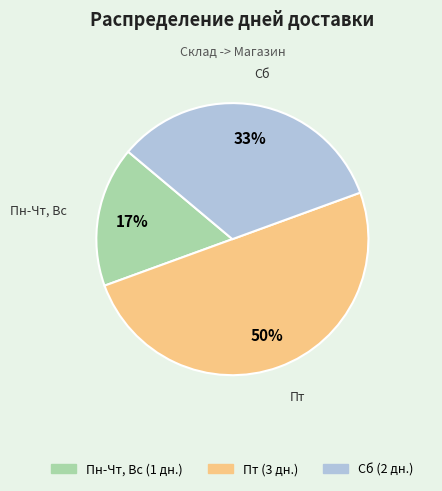

To the nearest percent, what is the difference between the largest and smallest slice percentages?

33%